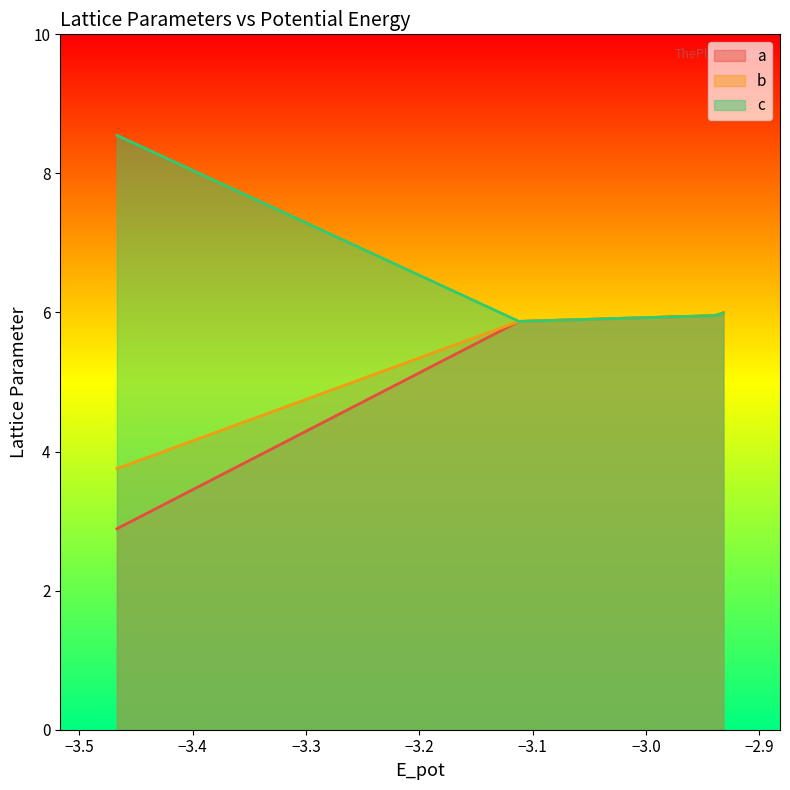

What is the maximum value for b?

6.0